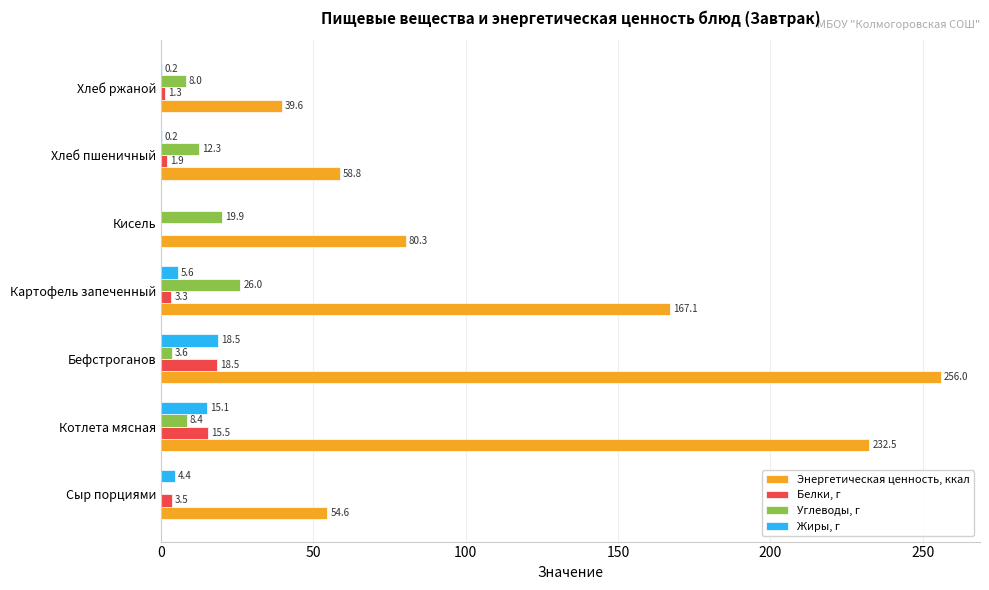

Is the value of Энергетическая ценность, ккал at Сыр порциями greater than the value of Жиры, г at Бефстроганов?

Yes